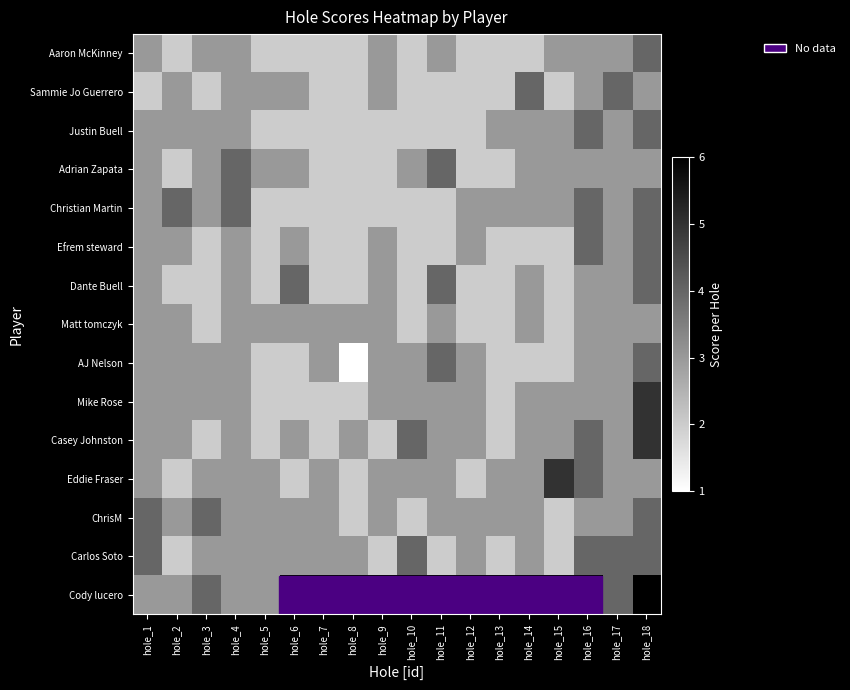

Which series has the widest spread of values?

AJ Nelson